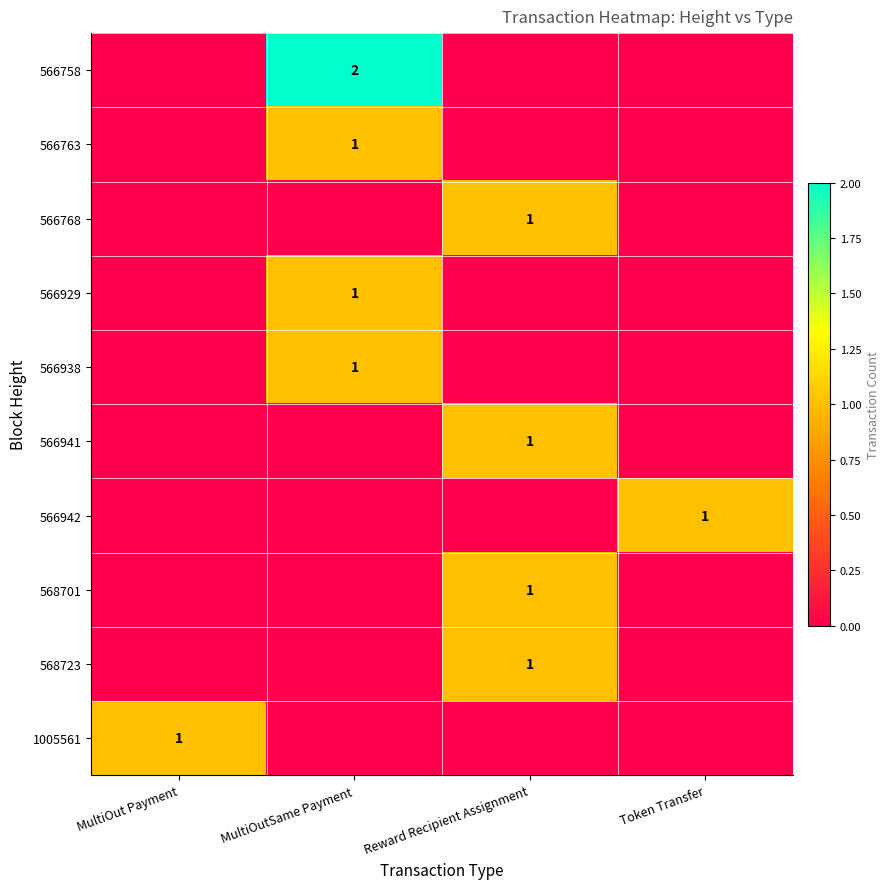

The 566768 series shows 1 at Reward Recipient Assignment. True or false?

True